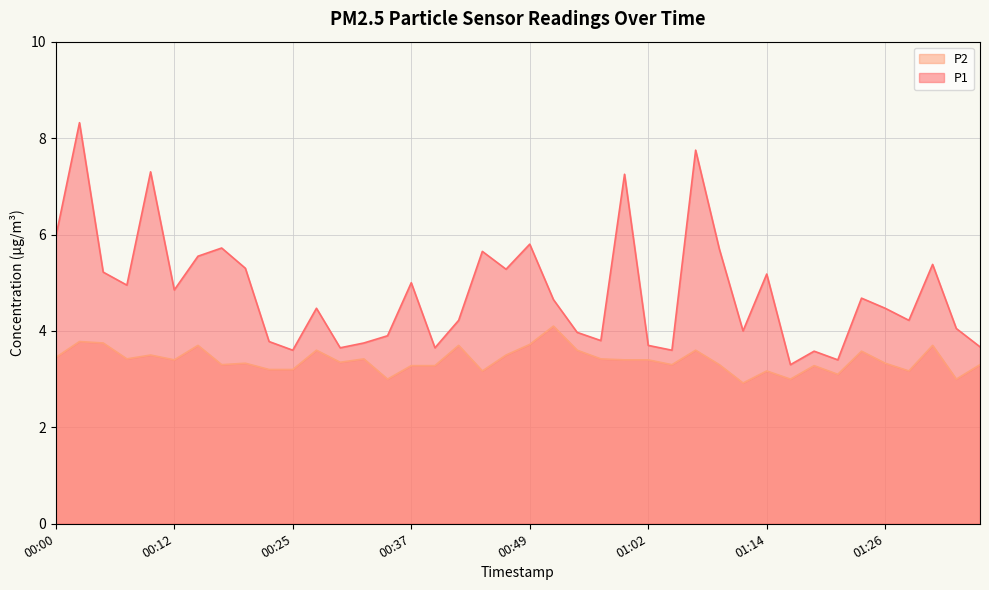

Rank the series at 01:24 from lowest to highest value.

P2, P1